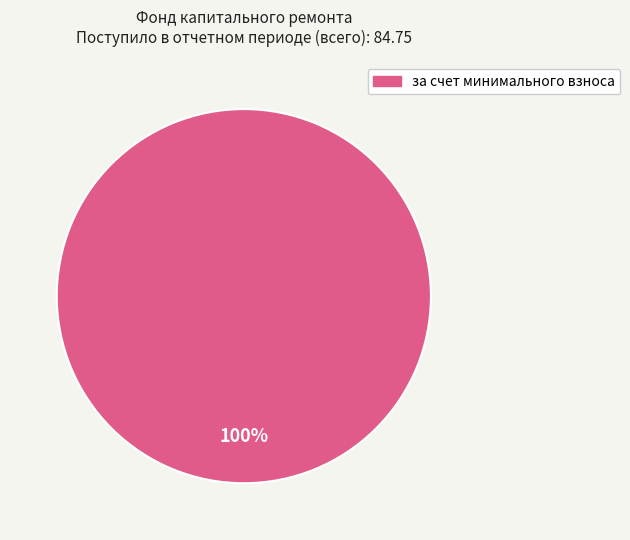

Is there any slice that represents more than half of the pie?

Yes